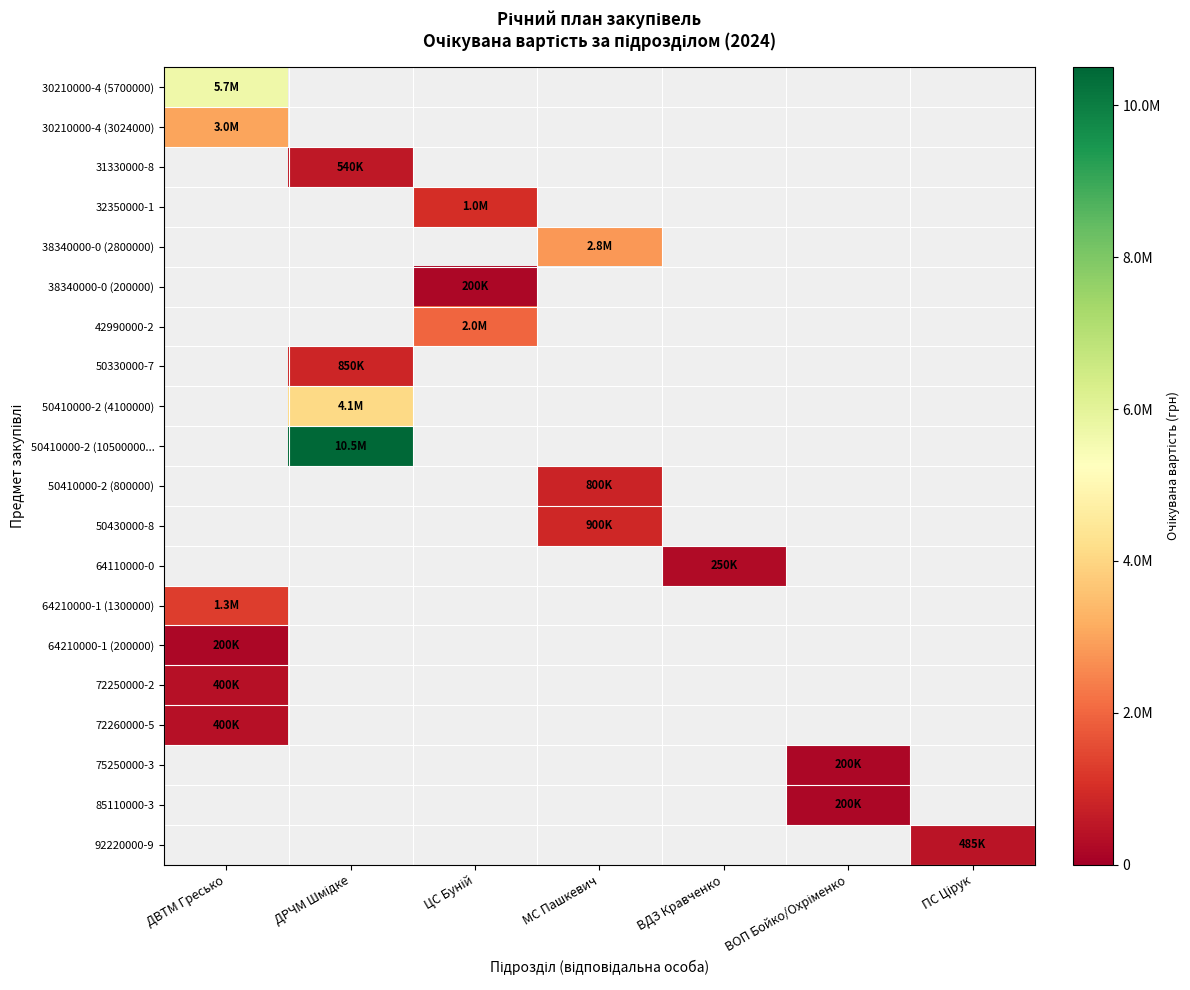

How many positive values does the 50430000-8 series have?

1